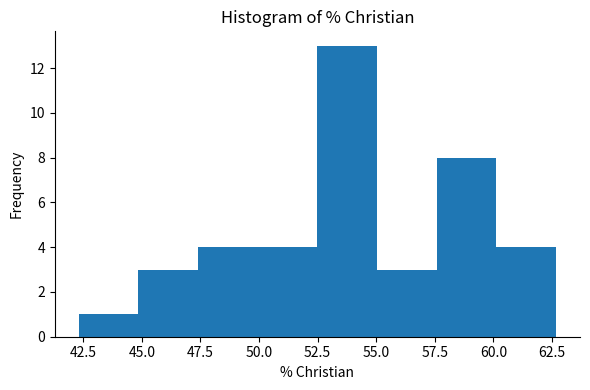

Reading left to right, transcribe this chart: for each bar, give the range it covers on the x-axis and its height. Neither the bar edges nor the heights are printed on the chart, so give them approximately, as read against the axes.

42.5 to 45.0: 1
45.0 to 47.5: 3
47.5 to 50.0: 4
50.0 to 52.5: 4
52.5 to 55.0: 13
55.0 to 57.5: 3
57.5 to 60.0: 8
60.0 to 62.5: 4